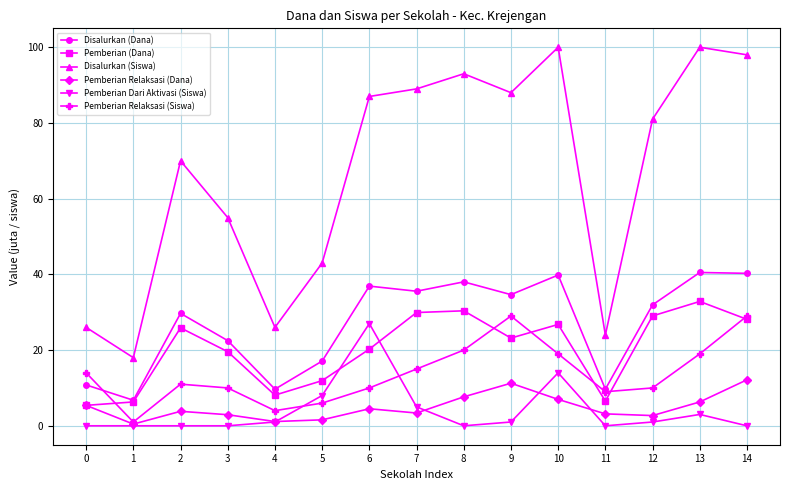

Which series has the largest total across all categories?

Disalurkan (Siswa)